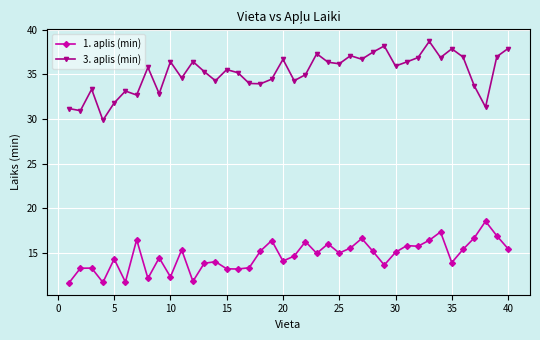

What is the difference between the maximum and minimum values in the 1. aplis (min) series?

6.9